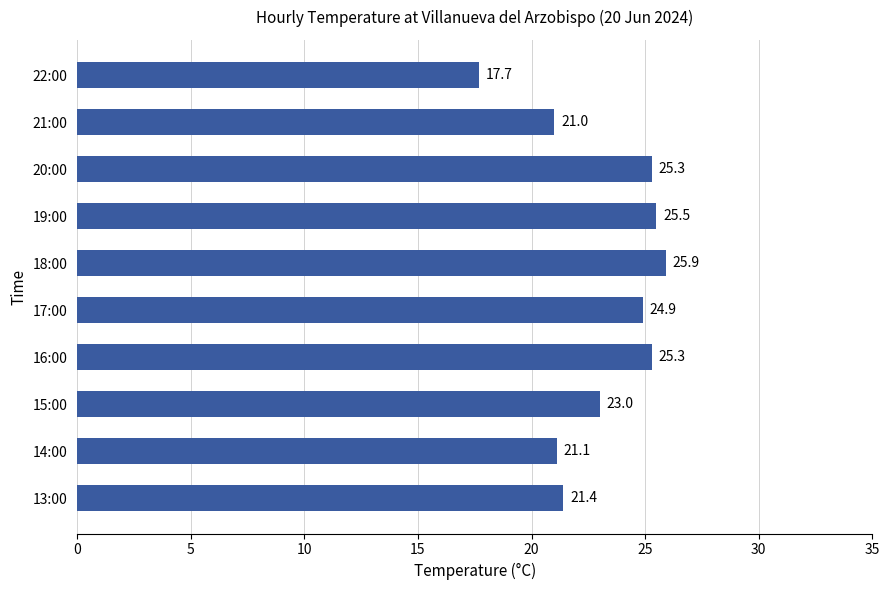

True or false: the data shows 38.6 at 16:00.

False